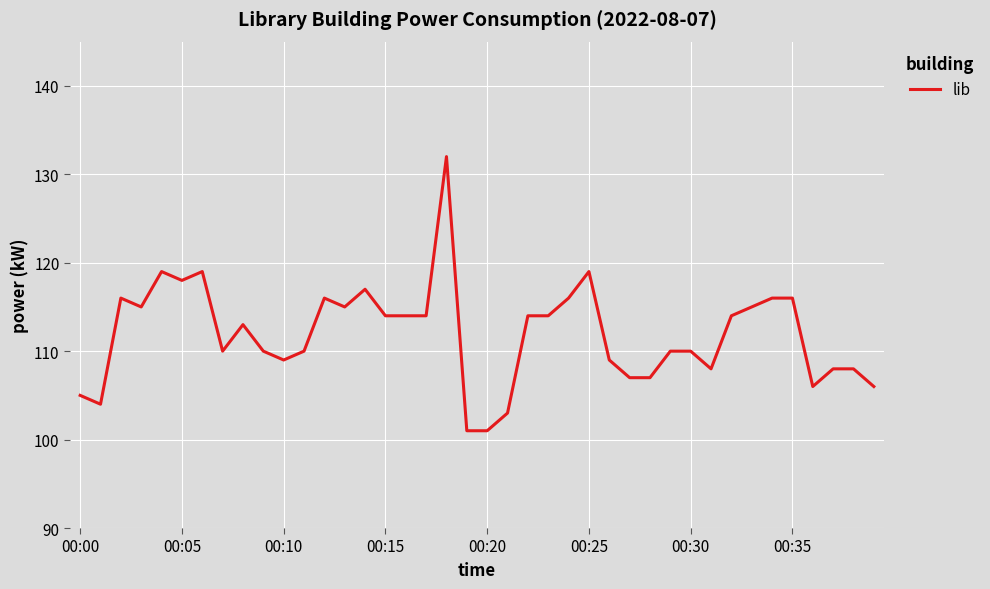

What is the smallest value displayed?

101